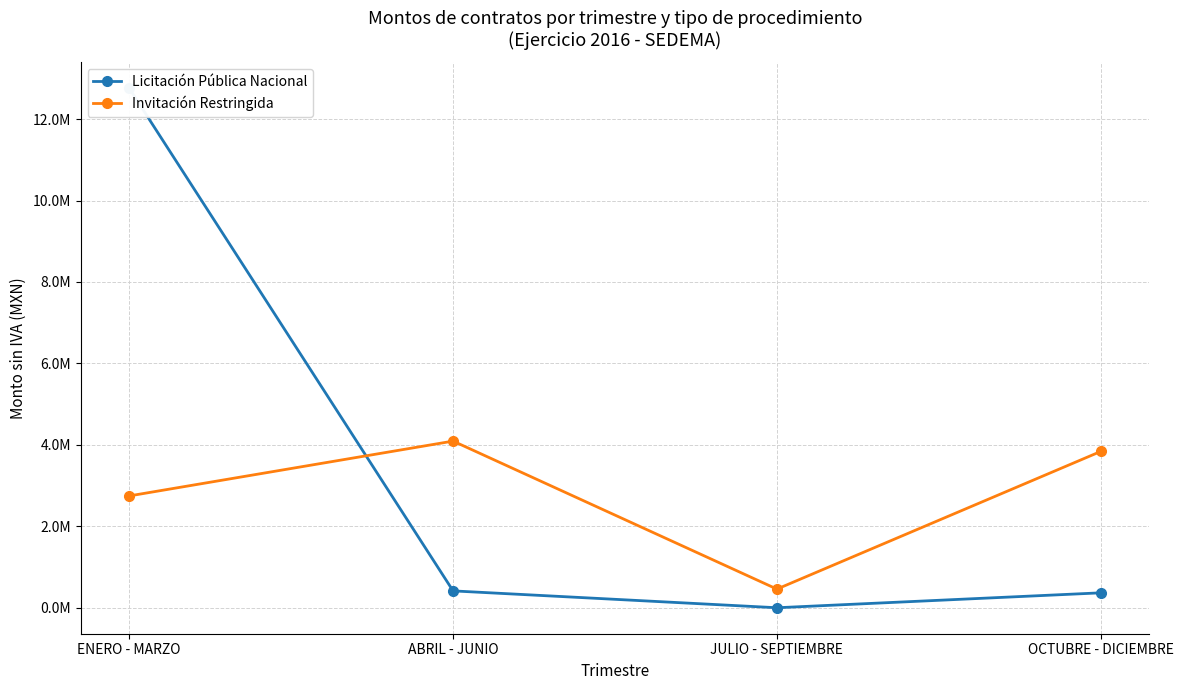

At ENERO - MARZO, list the series in order from smallest to largest.

Invitación Restringida, Licitación Pública Nacional